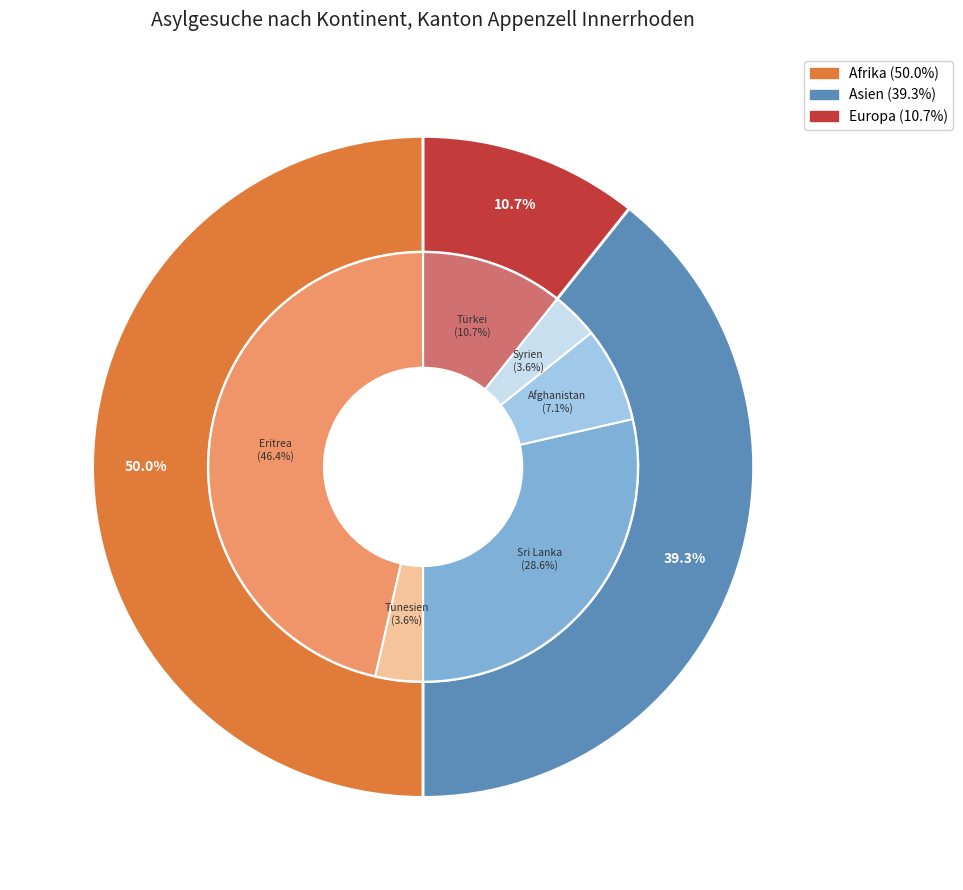

To the nearest percent, what portion does Afrika represent?

50%